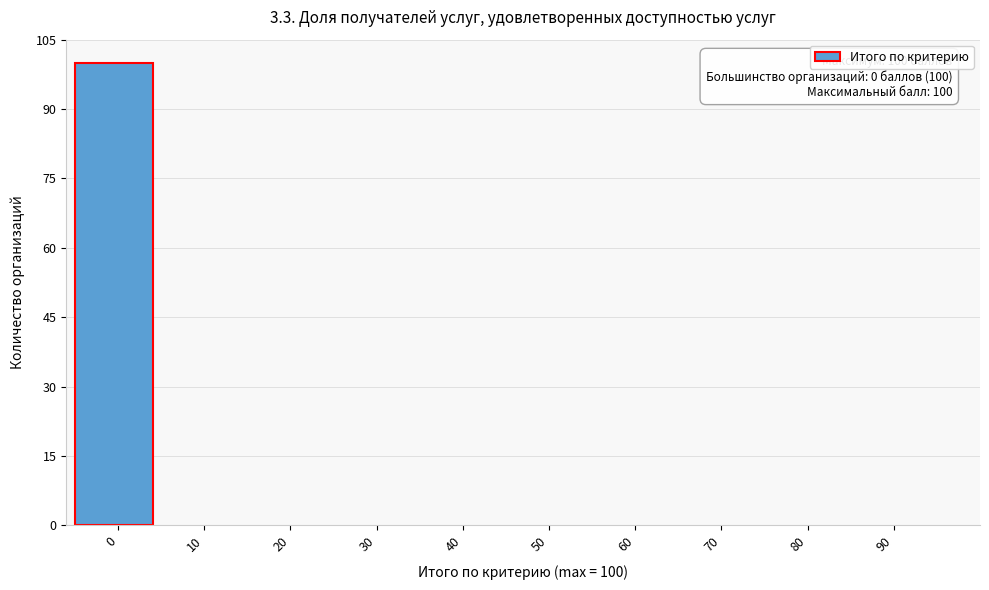

Reading right to left, what are all the values shown in this chart?

90=0	80=0	70=0	60=0	50=0	40=0	30=0	20=0	10=0	0=100